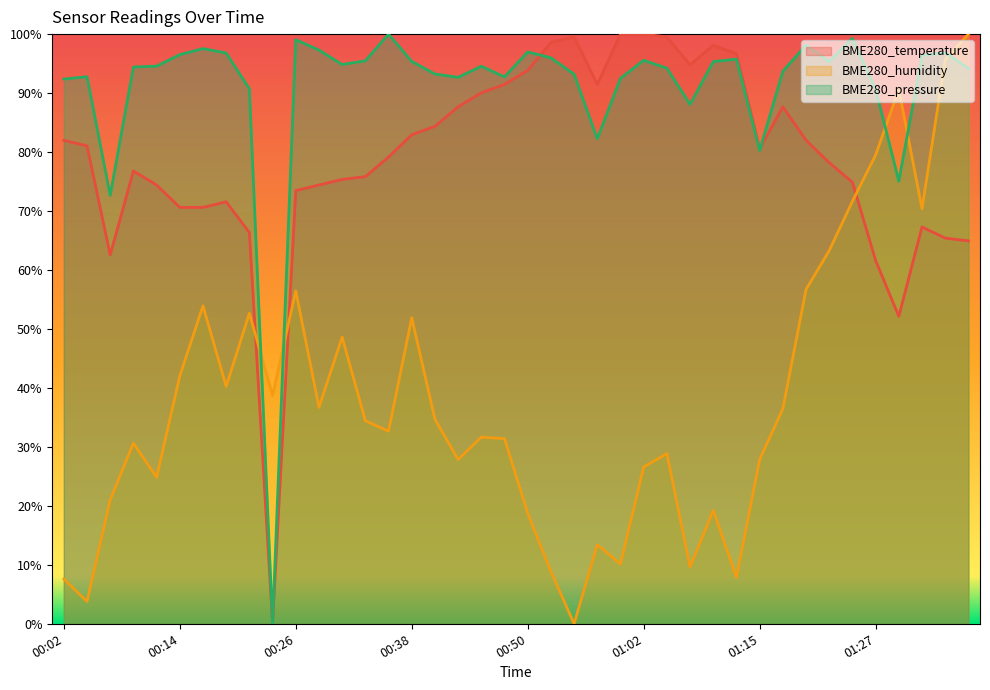

Rank the series by their maximum value, from lowest to highest.

BME280_temperature, BME280_humidity, BME280_pressure